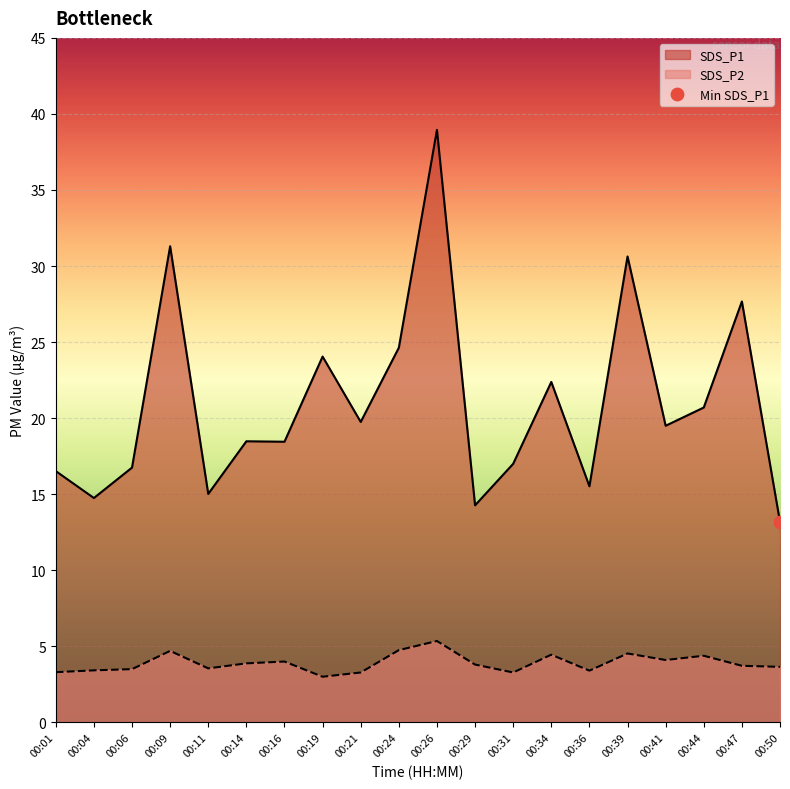

Is the value of SDS_P2 at 00:26 greater than the value of SDS_P1 at 00:14?

No